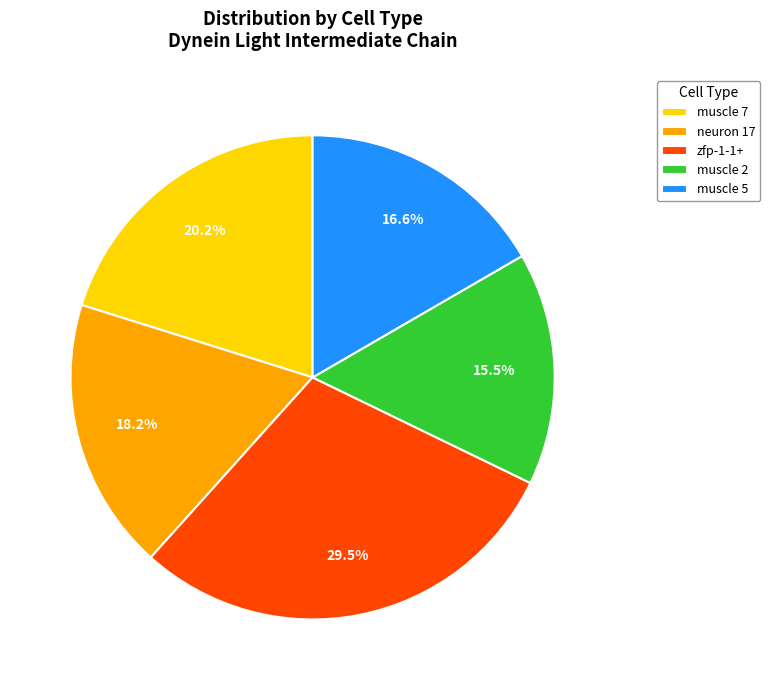

Which slice is the largest?

zfp-1-1+